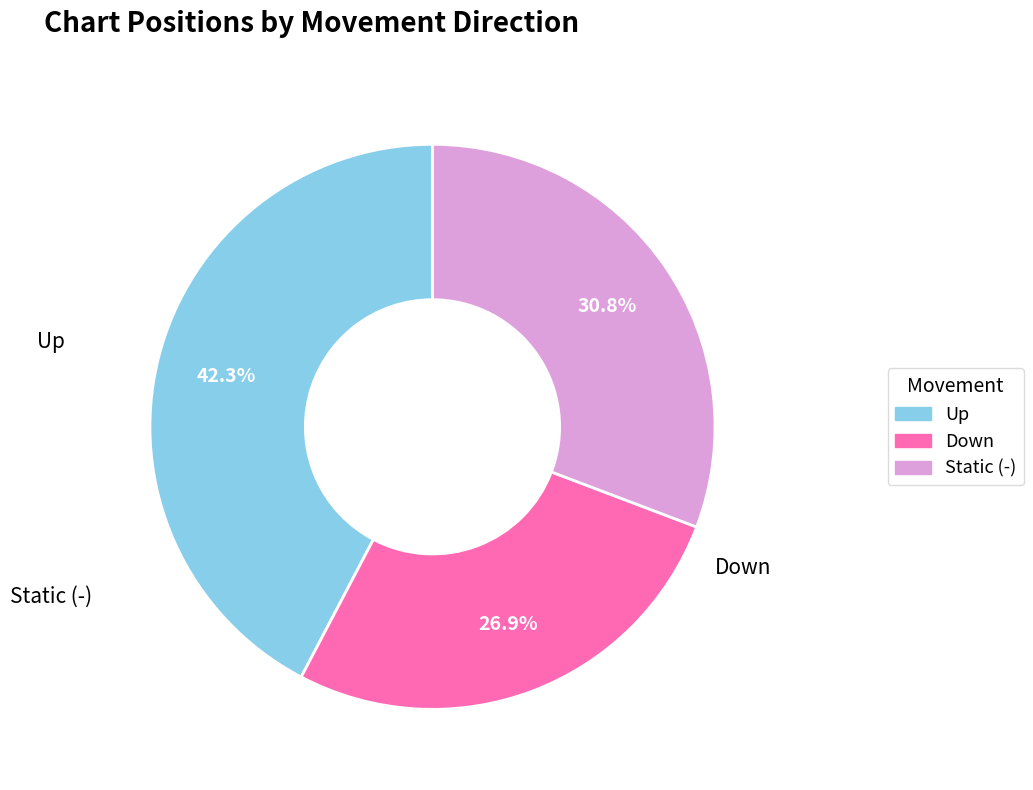

Does any single category account for the majority?

No